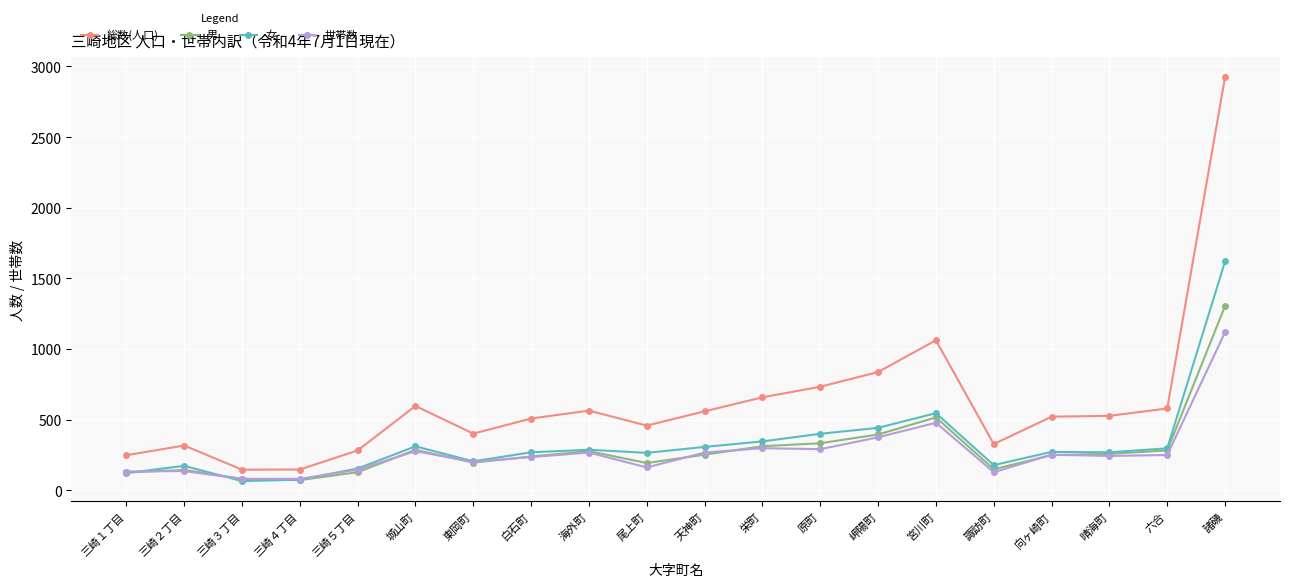

What is the difference between the 総数(人口) values at 東岡町 and 原町?

332